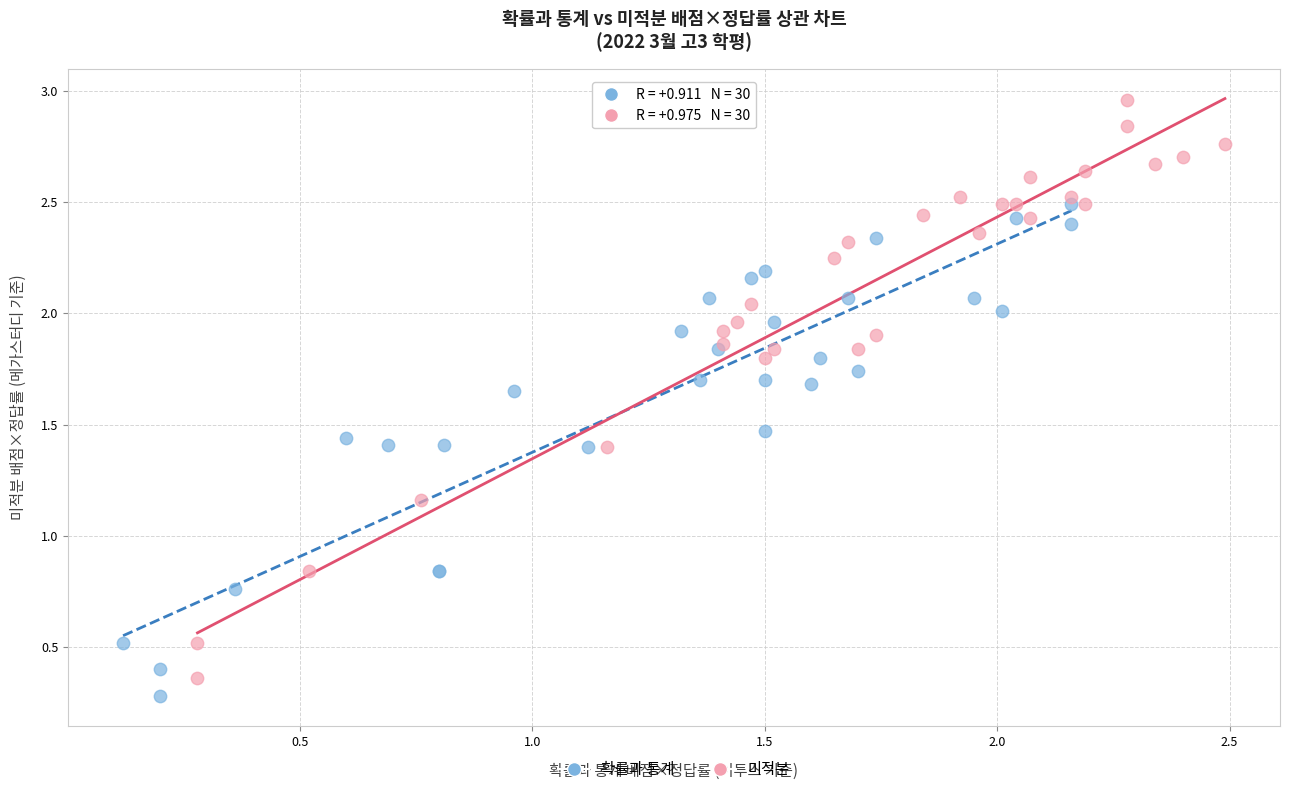

Which series contains the highest Y value?

미적분